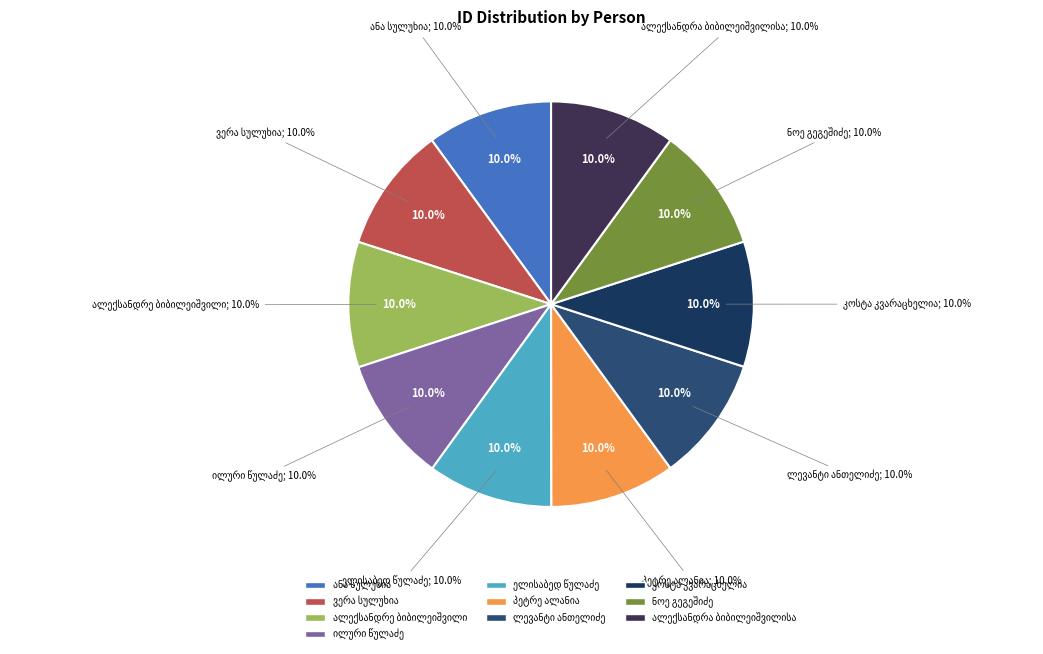

Rank the categories by value from lowest to highest.

ნოე გეგეშიძე, კოსტა კვარაცხელია, ლევანტი ანთელიძე, პეტრე ალანია, ელისაბედ წულაძე, ილური წულაძე, ალექსანდრა ბიბილეიშვილისა, ალექსანდრე ბიბილეიშვილი, ვერა სულუხია, ანა სულუხია